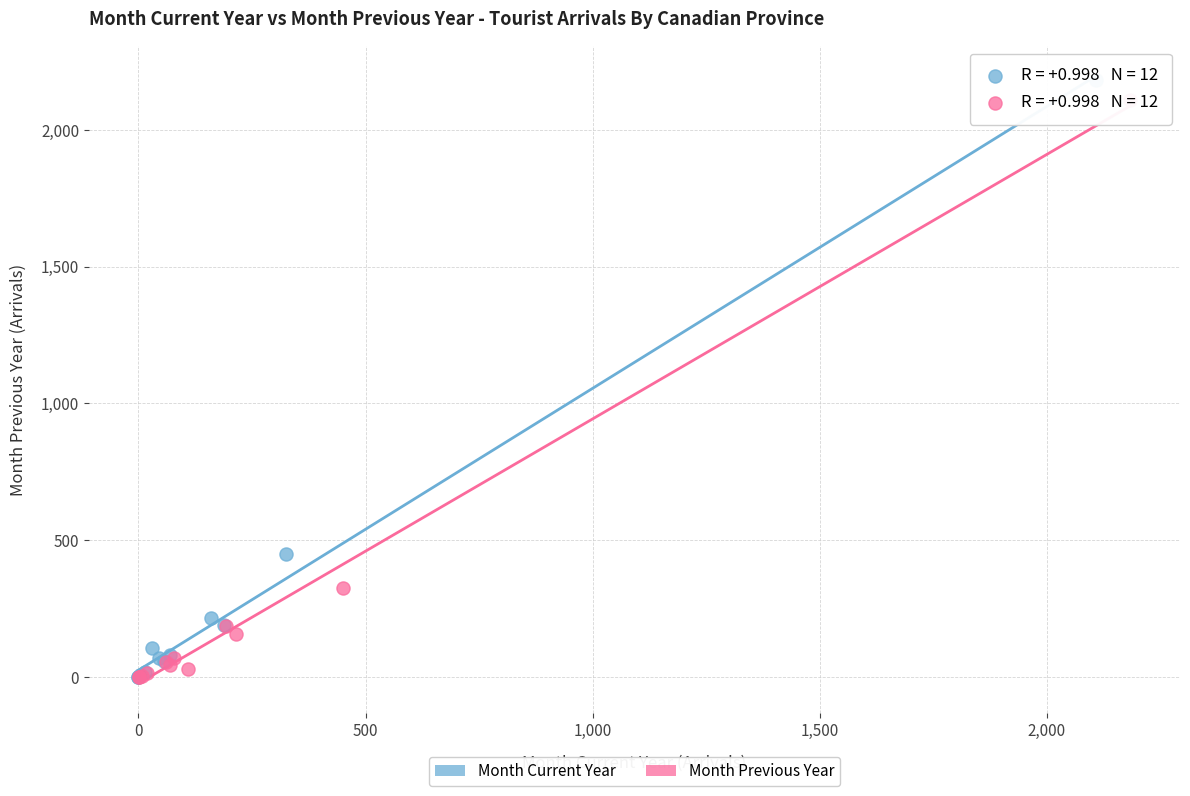

Which series has the widest spread of Y values?

Month Current Year